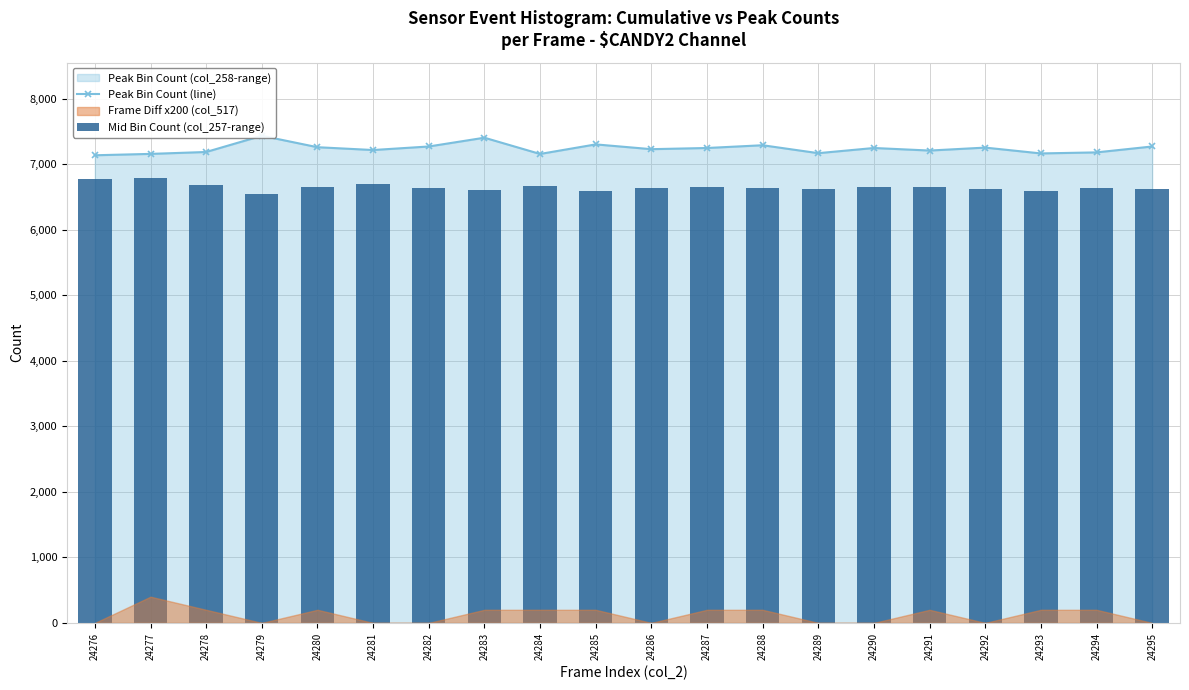

What is the sum of all Peak Bin Count (line) values?

144815